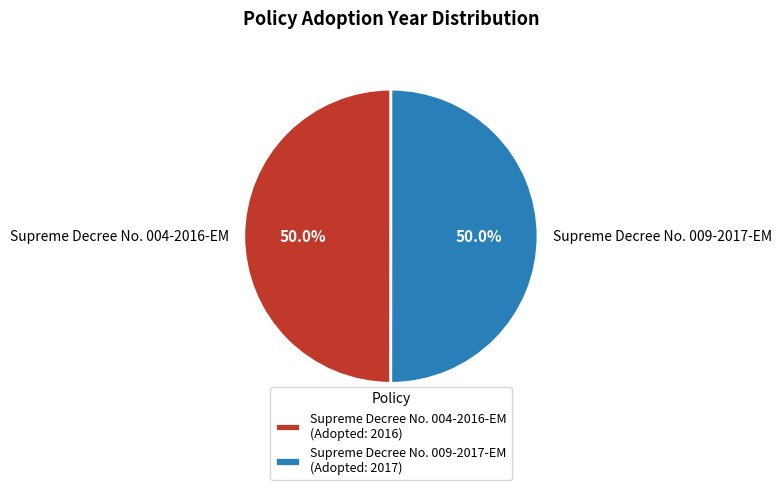

Is it true that Supreme Decree No. 009-2017-EM is 50% of the pie?

True